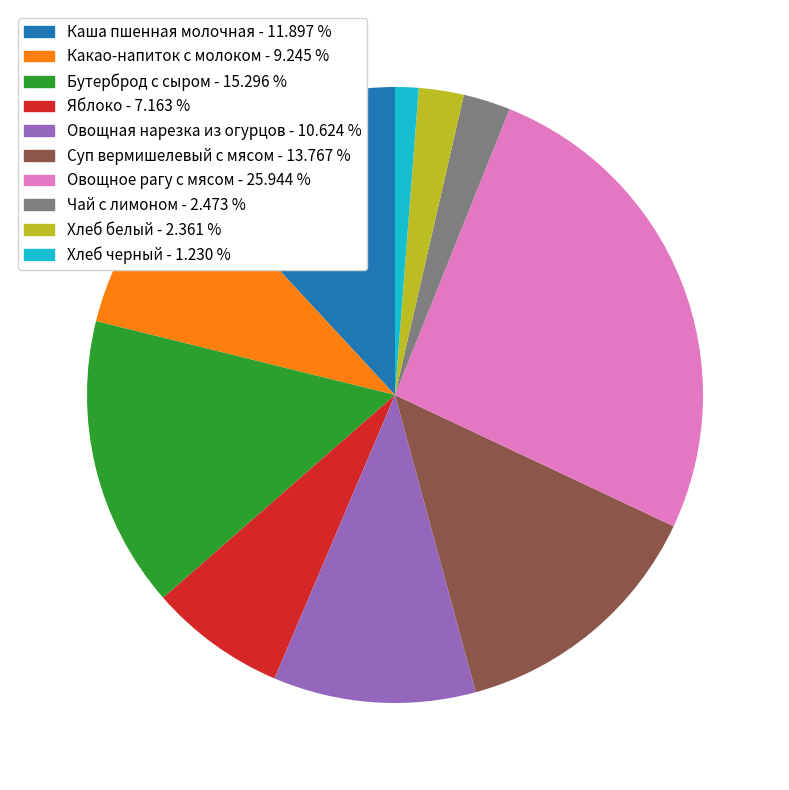

Do Чай с лимоном - 2.473 % and Яблоко - 7.163 % together represent more than half of the pie?

No